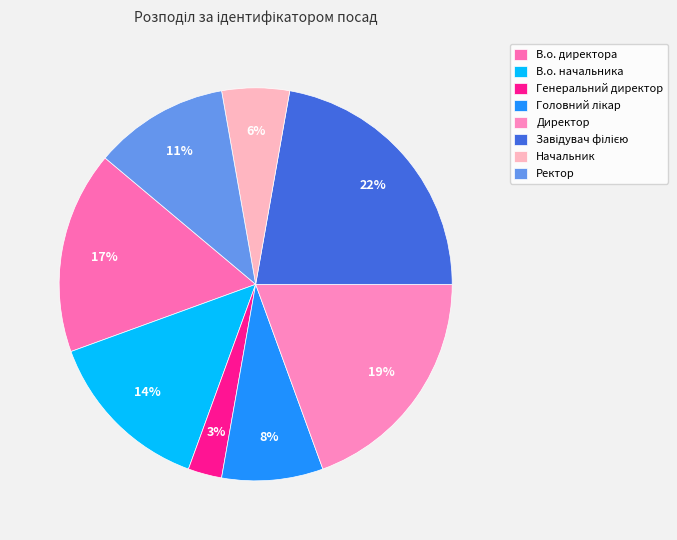

To the nearest percent, what is the combined percentage of Директор and Генеральний директор?

22%